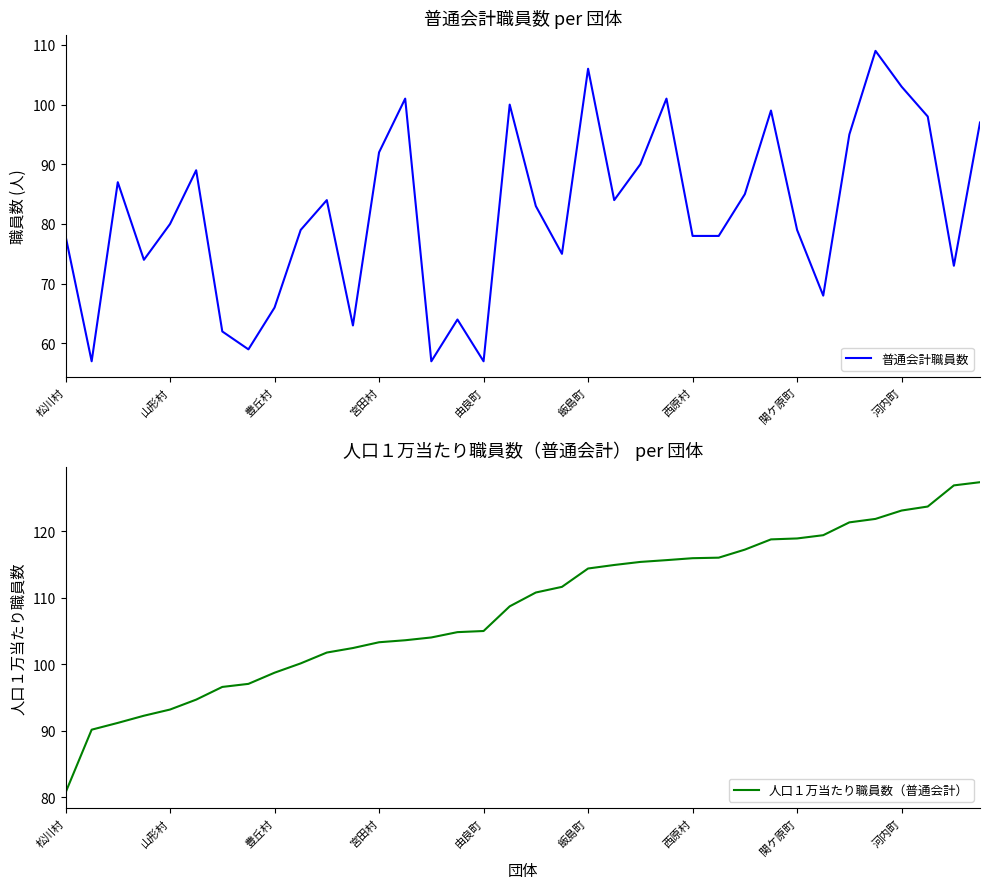

What are all the series names shown in the legend?

普通会計職員数, 人口１万当たり職員数（普通会計）